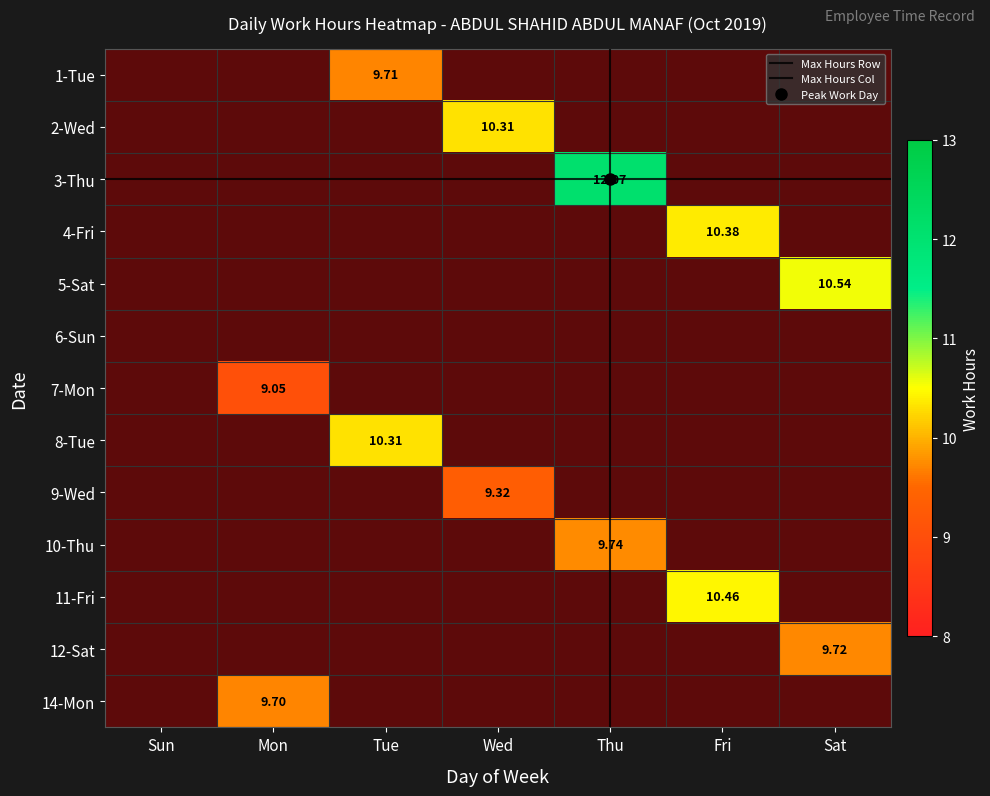

Is the value of 14-Mon at Sun greater than the value of 10-Thu at Thu?

No